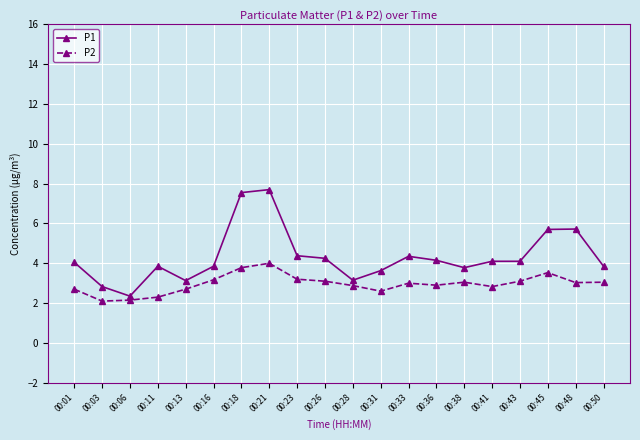

At which label does P1 reach its minimum?

00:06